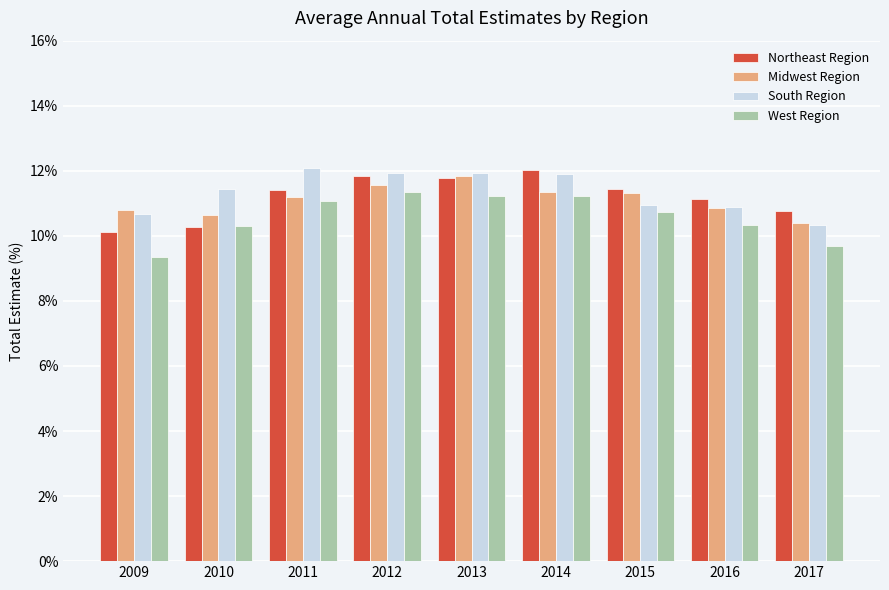

Is it true that South Region equals 19.8 at 2014?

False